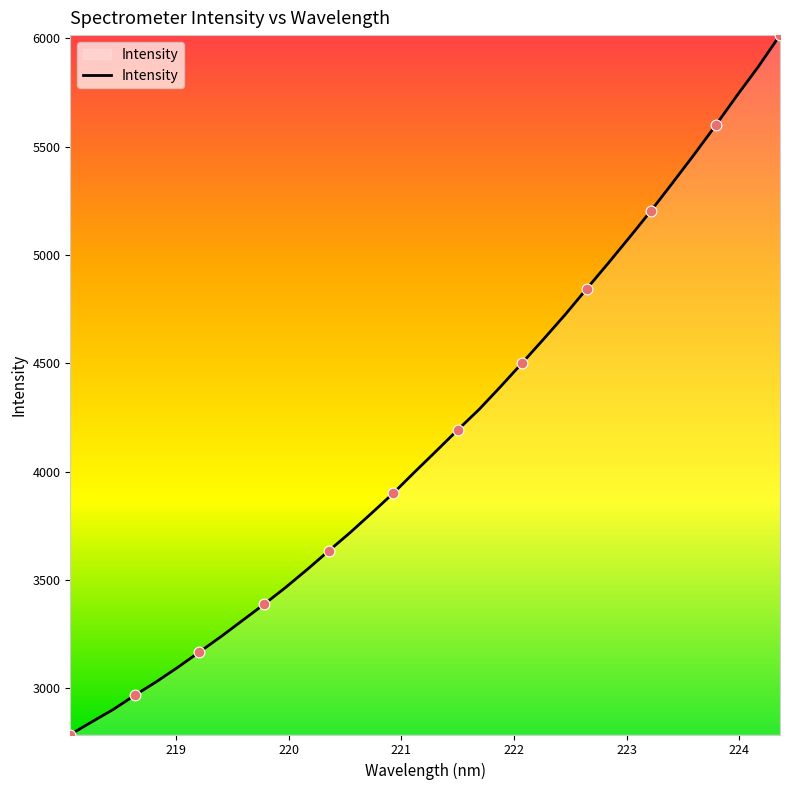

What is the greatest value displayed?

6014.9